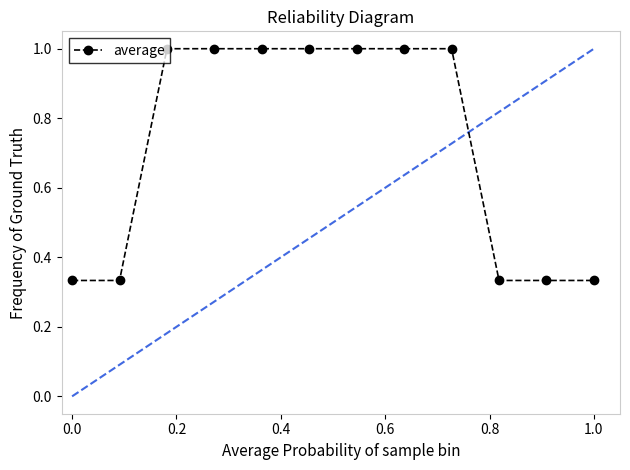

What is the maximum value shown in the chart?

1.0